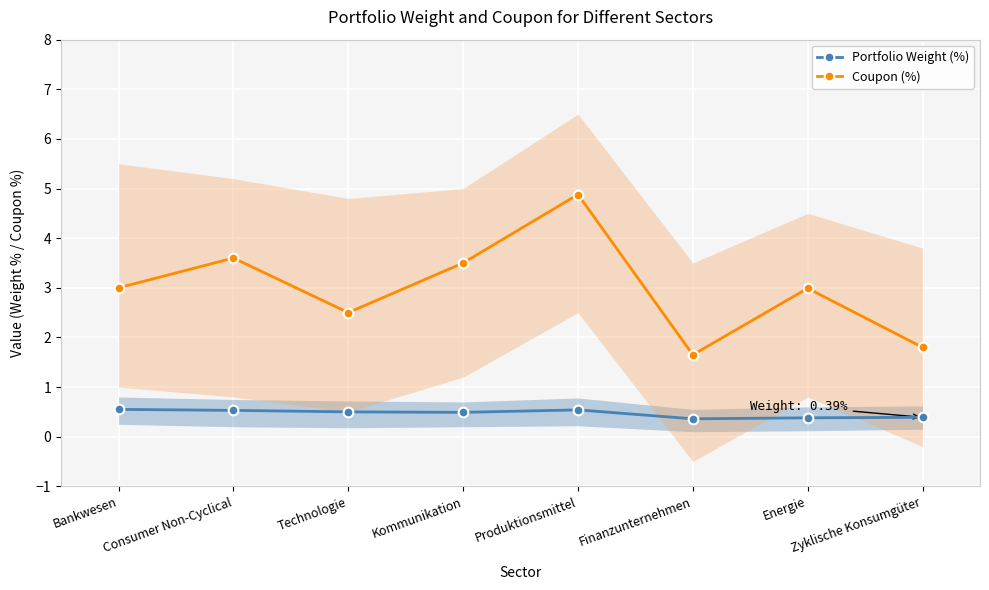

What is the total value across all series at Produktionsmittel?

5.4